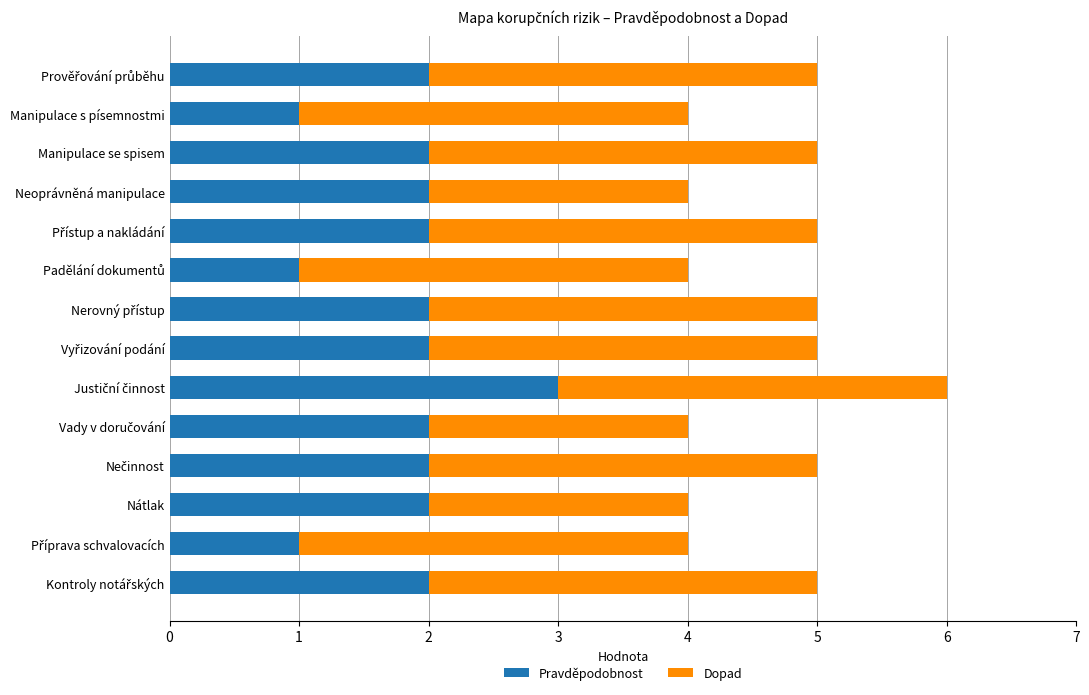

What is the maximum value for Pravděpodobnost?

3